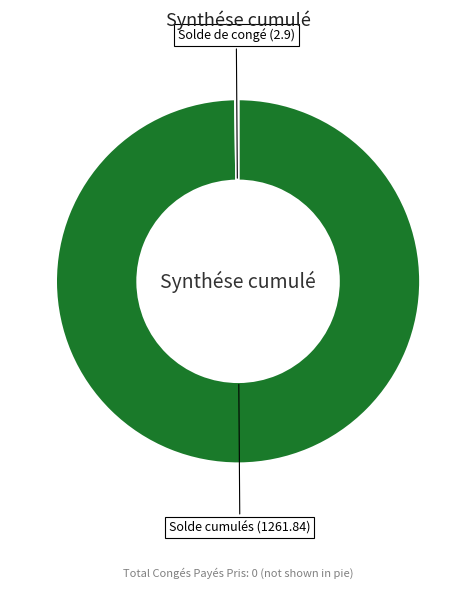

Is there a majority slice in this chart?

Yes